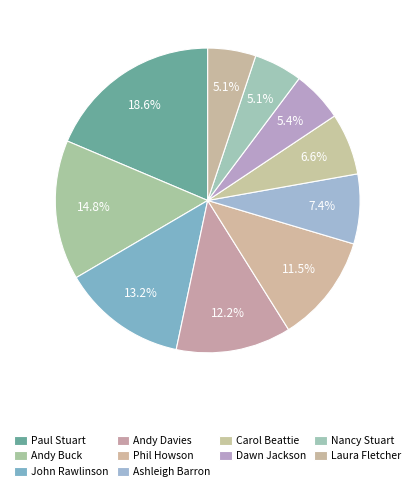

Does any single category account for the majority?

No